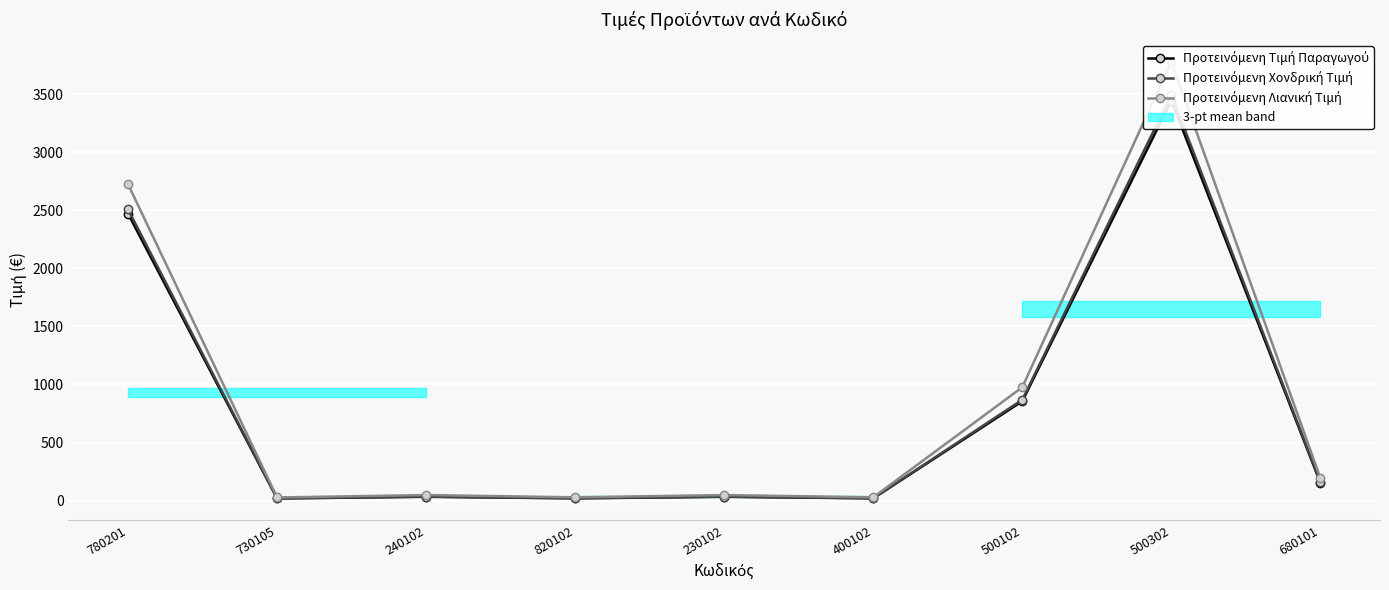

What is the label of the 9th point from the right?

780201